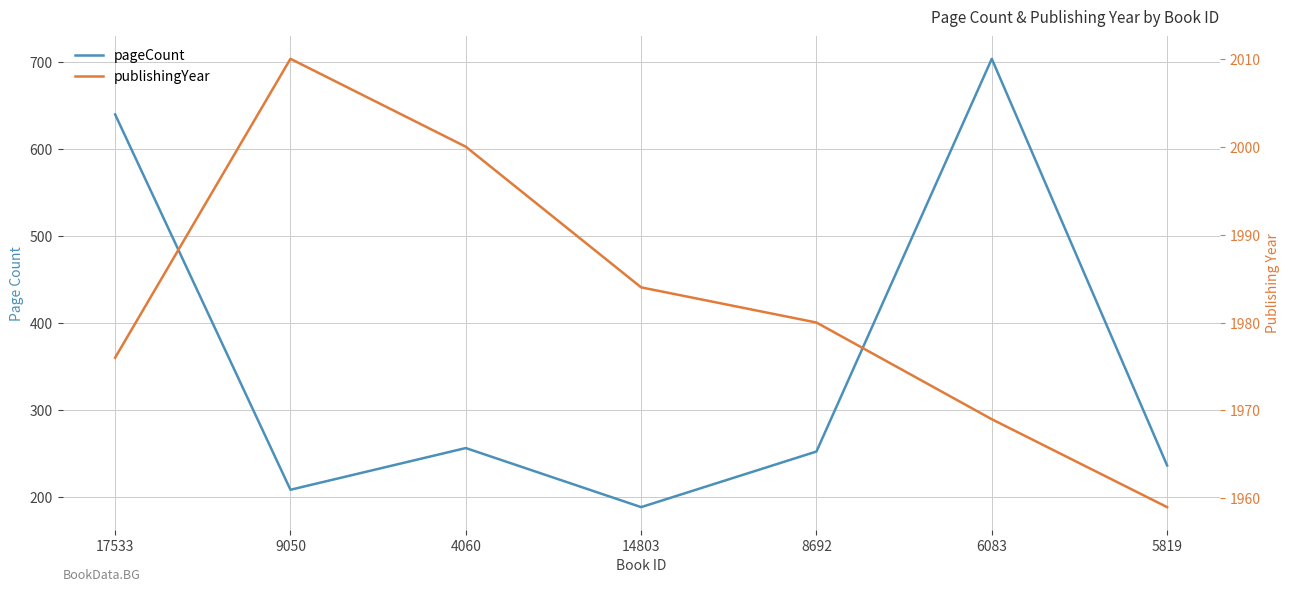

Reading right to left, transcribe all the data shown in this chart.

pageCount: 5819=236	6083=704	8692=252	14803=188	4060=256	9050=208	17533=640
publishingYear: 5819=1959	6083=1969	8692=1980	14803=1984	4060=2000	9050=2010	17533=1976